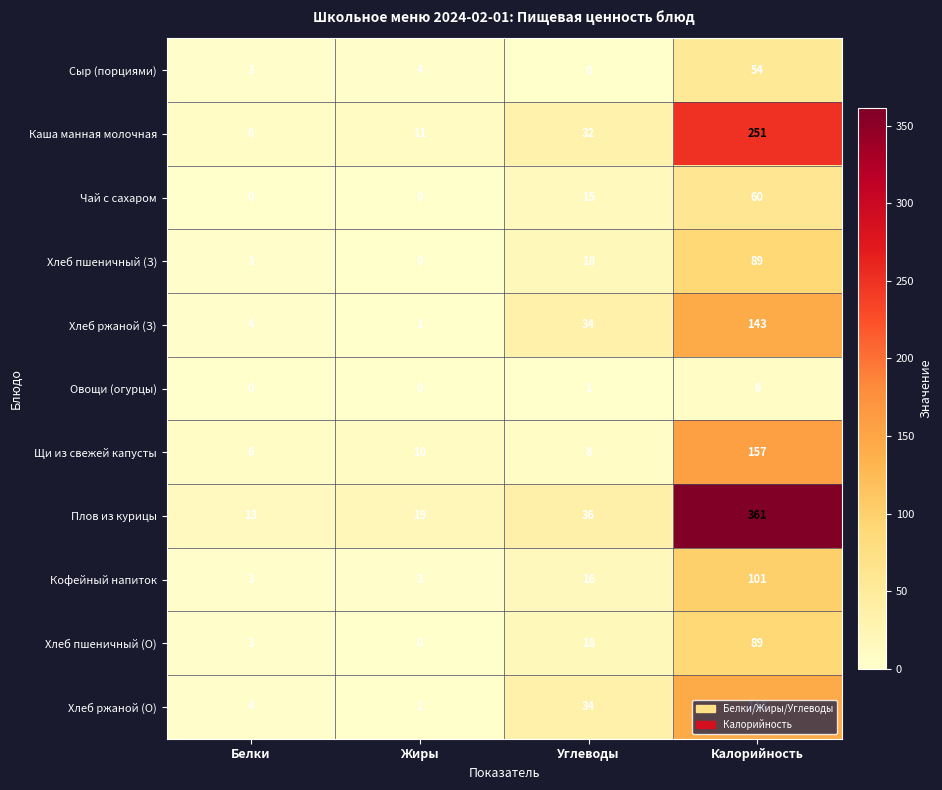

At how many categories does at least one series exceed 337?

1